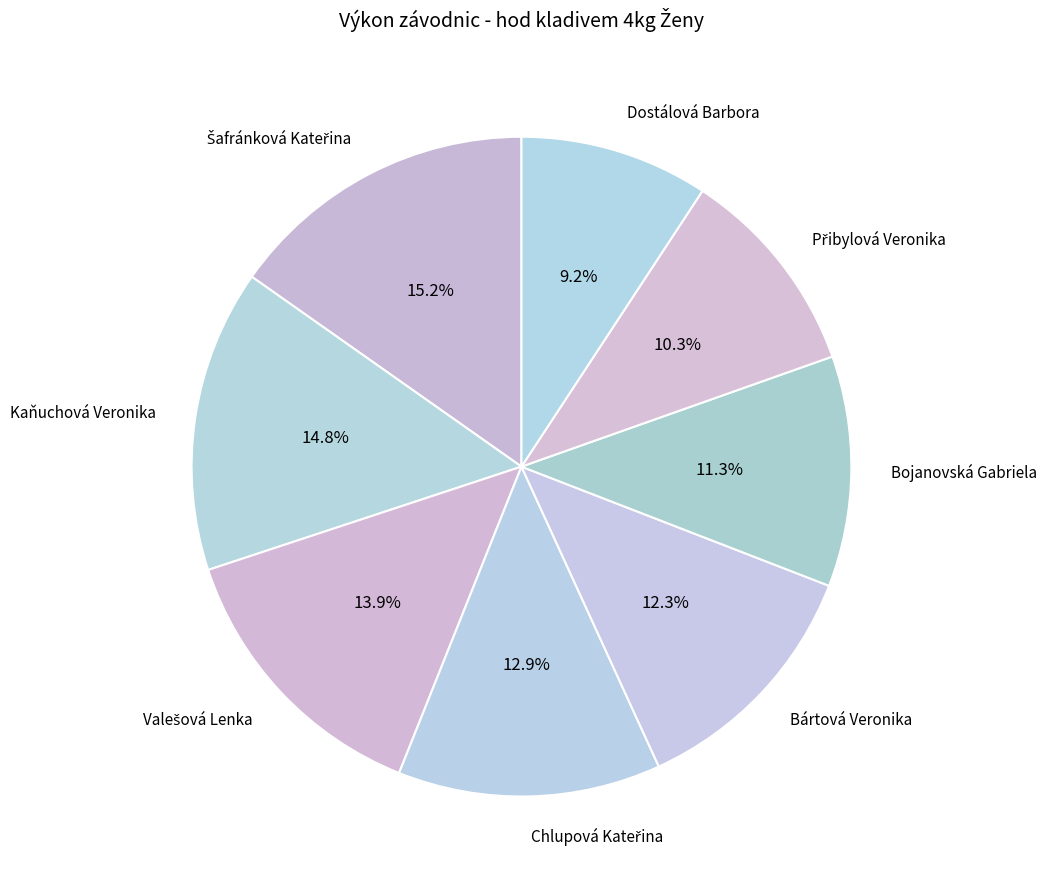

Which category has the smallest portion of the pie?

Dostálová Barbora